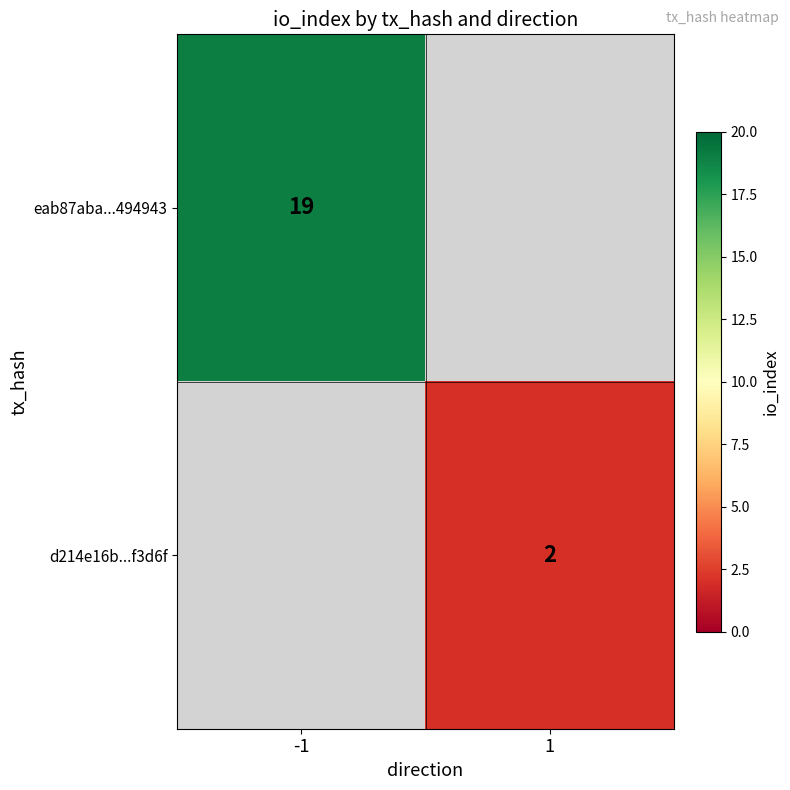

The value of d214e16b...f3d6f at 1 is 2.6. True or false?

False